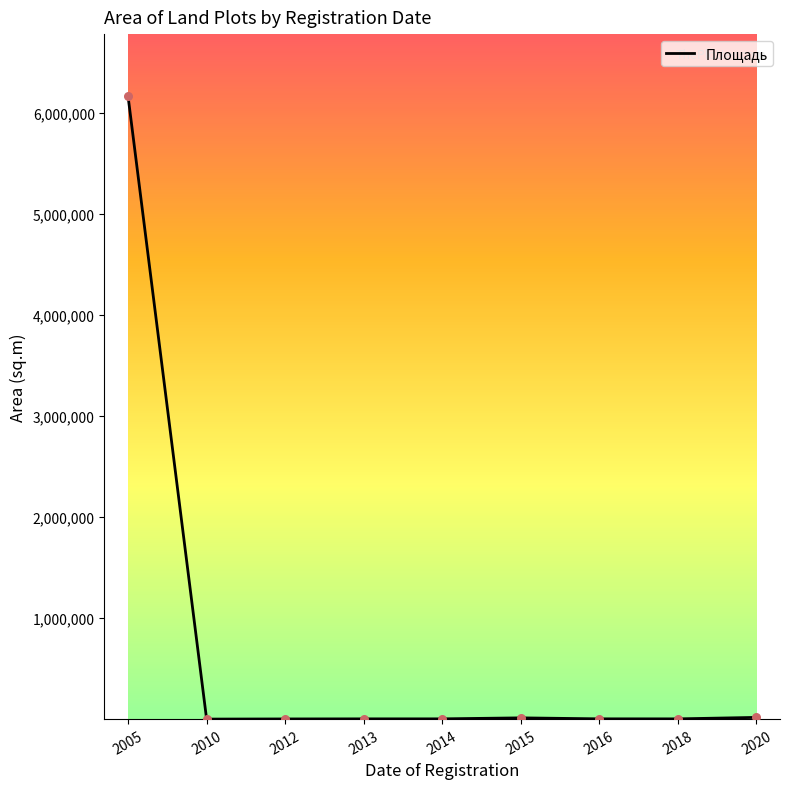

What is the change in value from 2012 to 2016?

+1000.0